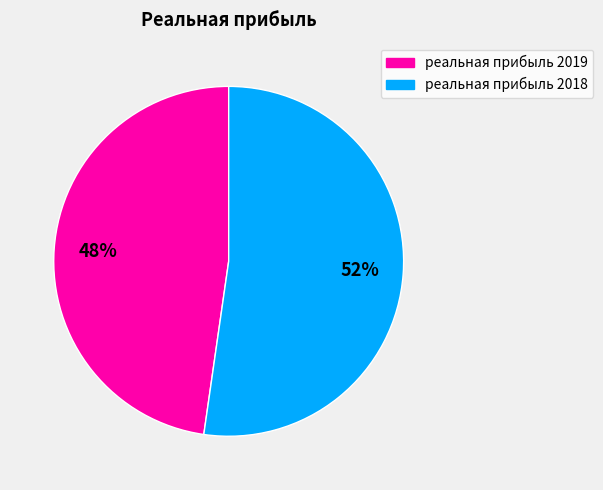

True or false: реальная прибыль 2018 accounts for 52% of the total.

True